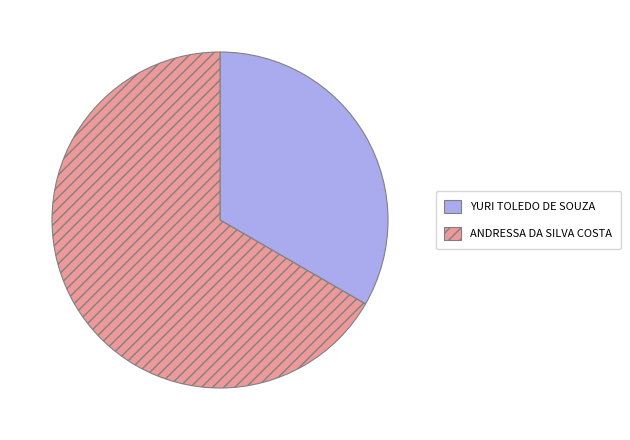

What is the largest slice in the pie chart?

ANDRESSA DA SILVA COSTA